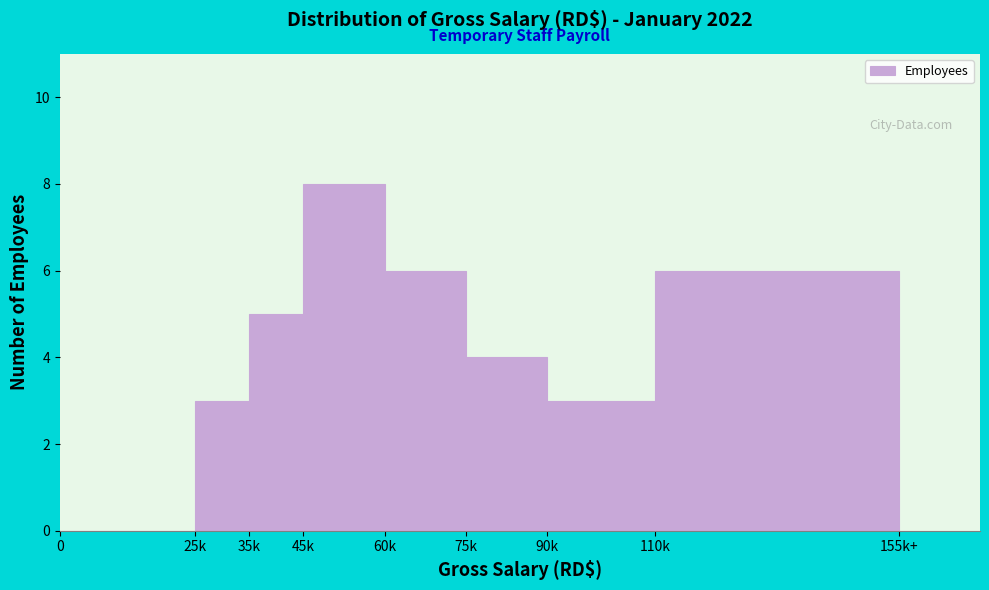

Reading left to right, what are all the values shown in this chart?

0=0	25k=3	35k=5	45k=8	60k=6	75k=4	90k=3	110k=6